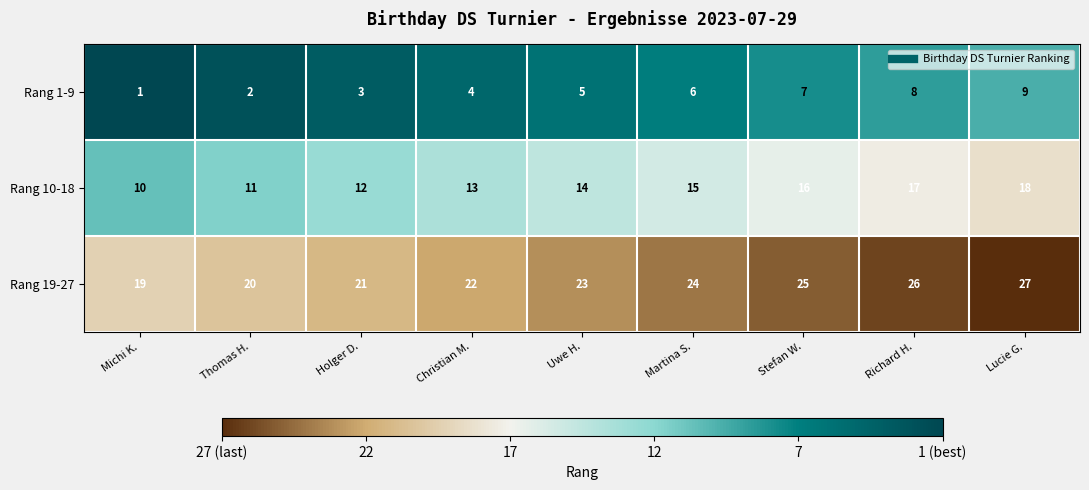

What is the difference between the highest and lowest values at Michi K.?

18